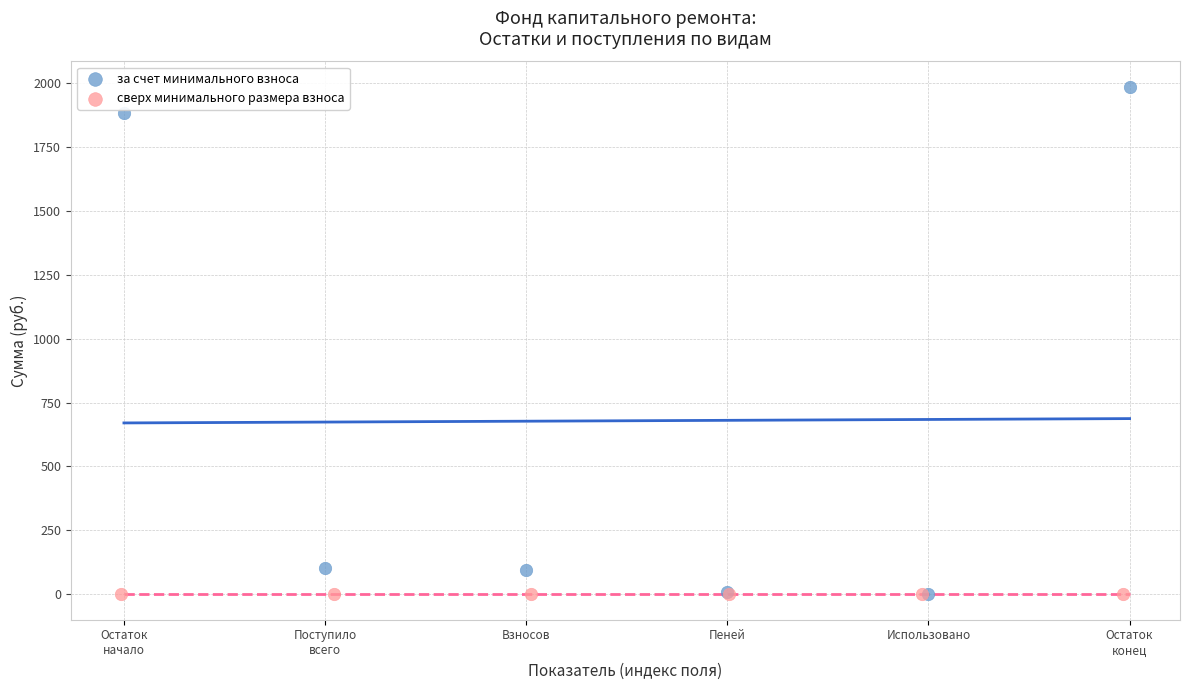

Which series has the largest Y range (max minus min)?

за счет минимального взноса